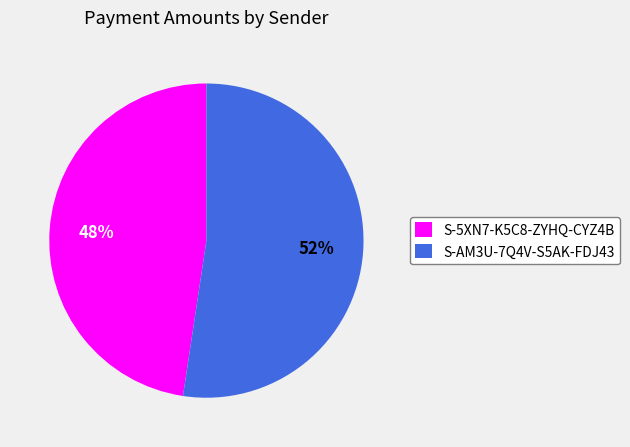

Which category has the biggest portion of the pie?

S-AM3U-7Q4V-S5AK-FDJ43